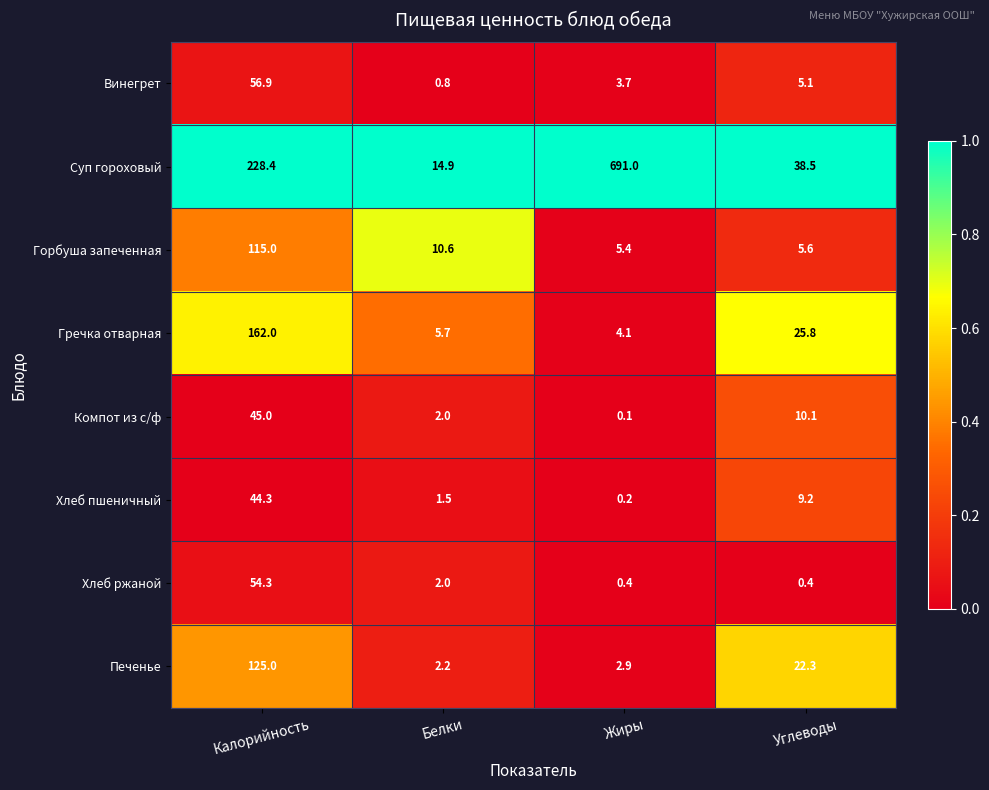

Rank the series by their maximum value, from lowest to highest.

Хлеб пшеничный, Компот из с/ф, Хлеб ржаной, Винегрет, Горбуша запеченная, Печенье, Гречка отварная, Суп гороховый